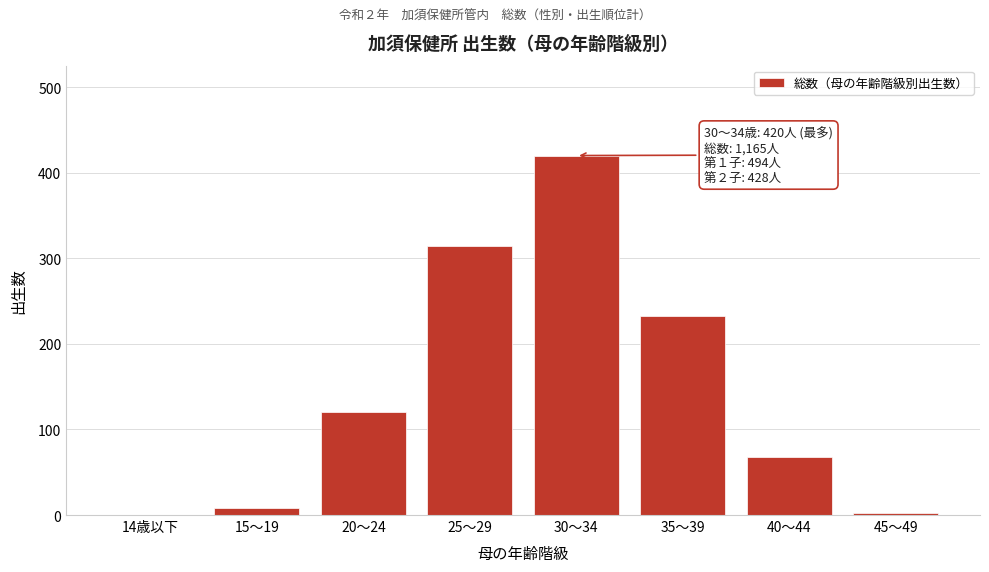

What is the sum of all values?

1165